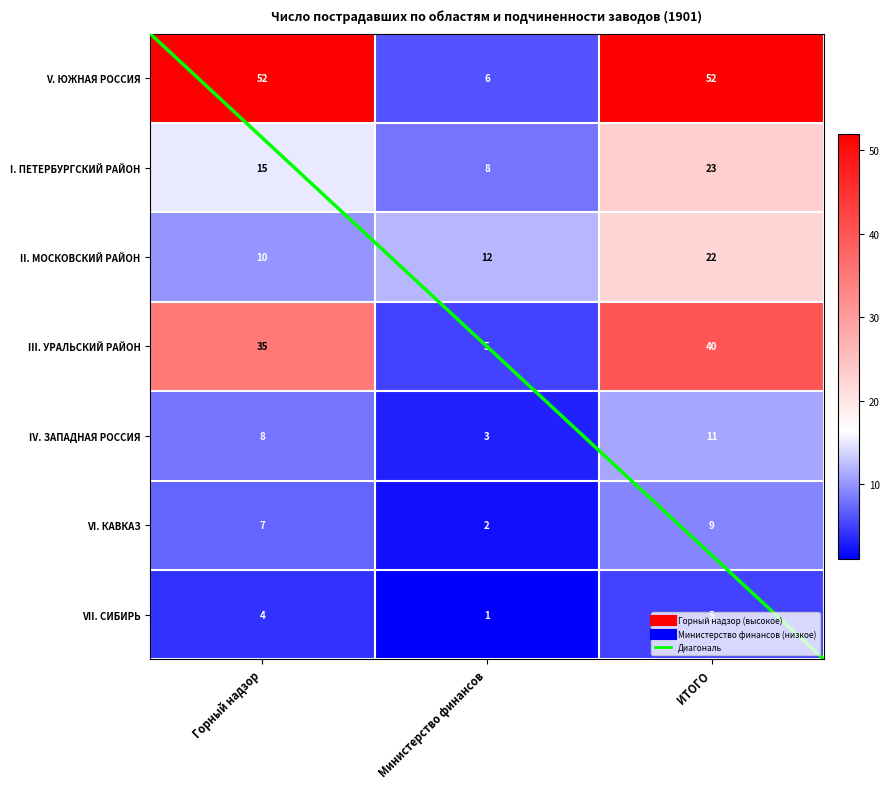

What is the sum of all III. УРАЛЬСКИЙ РАЙОН values?

80